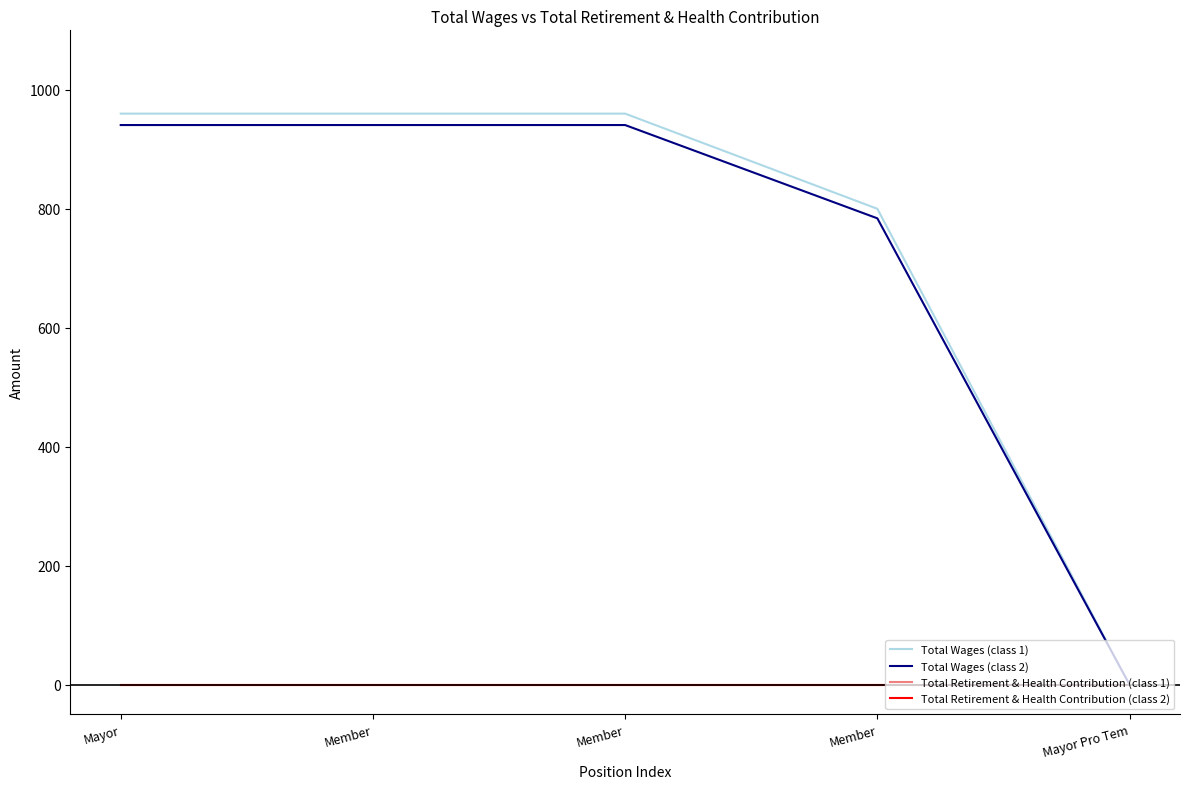

Is this an area chart (filled region under the line)?

No